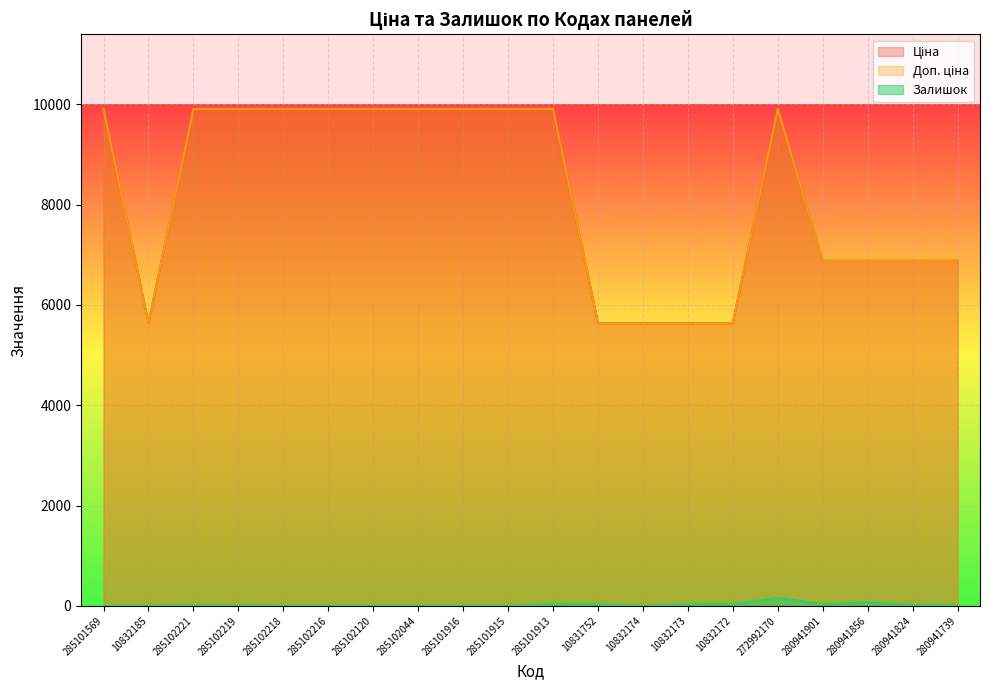

At which category does the chart reach its peak across all series?

285101569